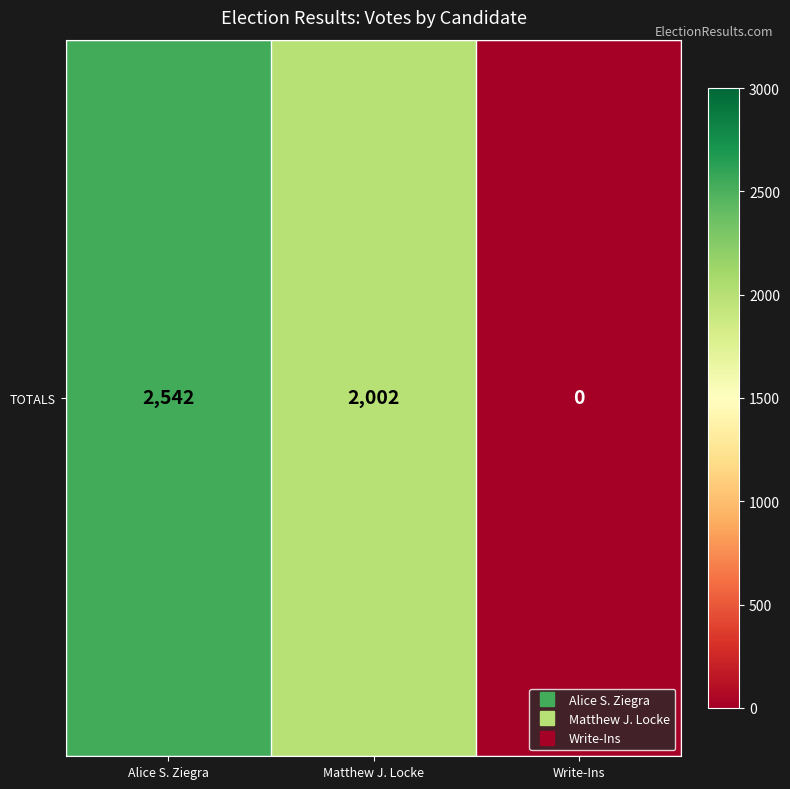

At which label does the data first exceed 2002?

Alice S. Ziegra